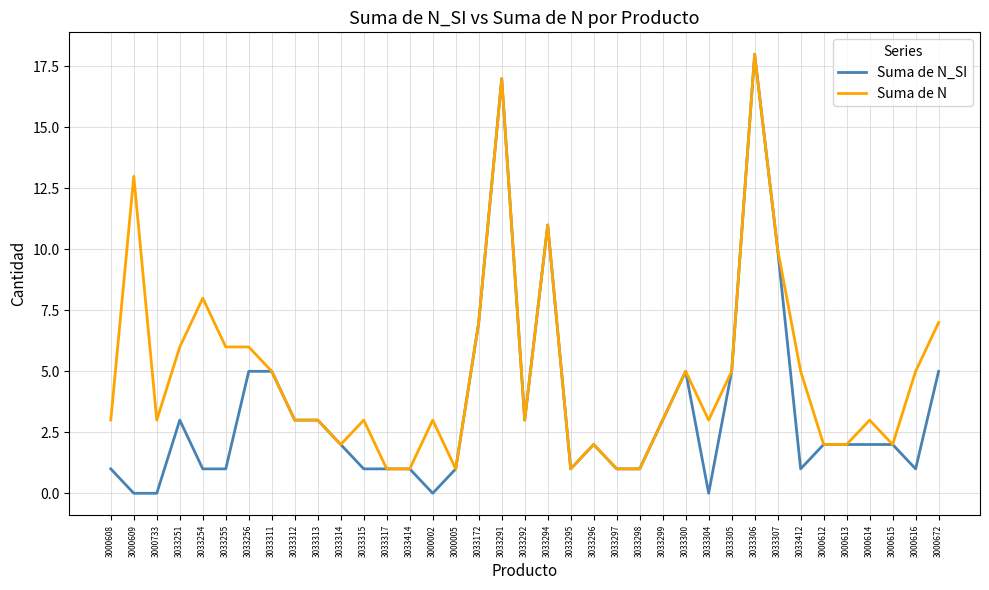

Which series has the largest total across all categories?

Suma de N